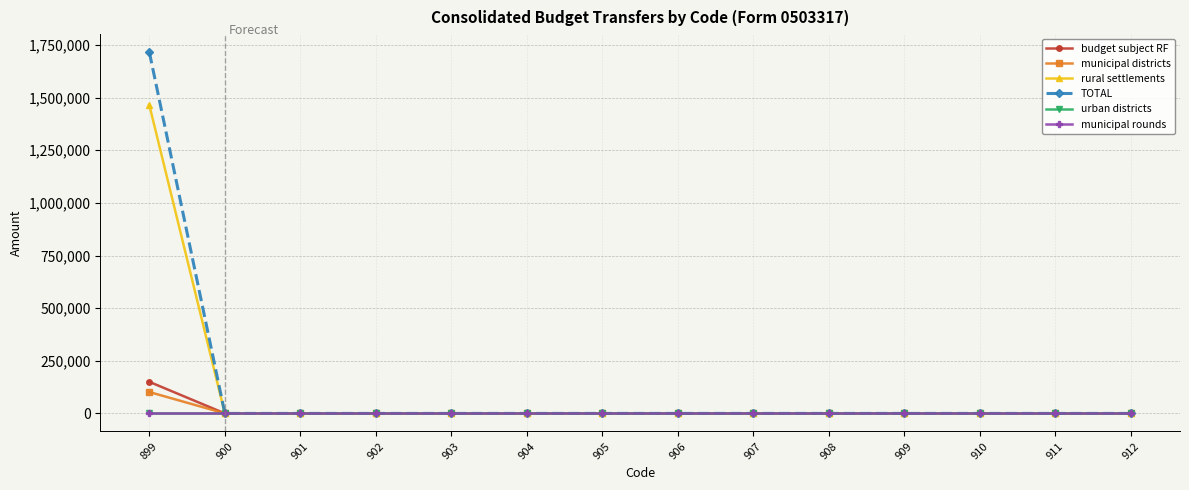

Reading left to right, extract all data points from this chart.

budget subject RF: 150000.0	0.0	0.0	0.0	0.0	0.0	0.0	0.0	0.0	0.0	0.0	0.0	0.0	0.0
municipal districts: 101630.8	0.0	0.0	0.0	0.0	0.0	0.0	0.0	0.0	0.0	0.0	0.0	0.0	0.0
rural settlements: 1464050.0	0.0	0.0	0.0	0.0	0.0	0.0	0.0	0.0	0.0	0.0	0.0	0.0	0.0
TOTAL: 1715680.8	0.0	0.0	0.0	0.0	0.0	0.0	0.0	0.0	0.0	0.0	0.0	0.0	0.0
urban districts: 0.0	0.0	0.0	0.0	0.0	0.0	0.0	0.0	0.0	0.0	0.0	0.0	0.0	0.0
municipal rounds: 0.0	0.0	0.0	0.0	0.0	0.0	0.0	0.0	0.0	0.0	0.0	0.0	0.0	0.0